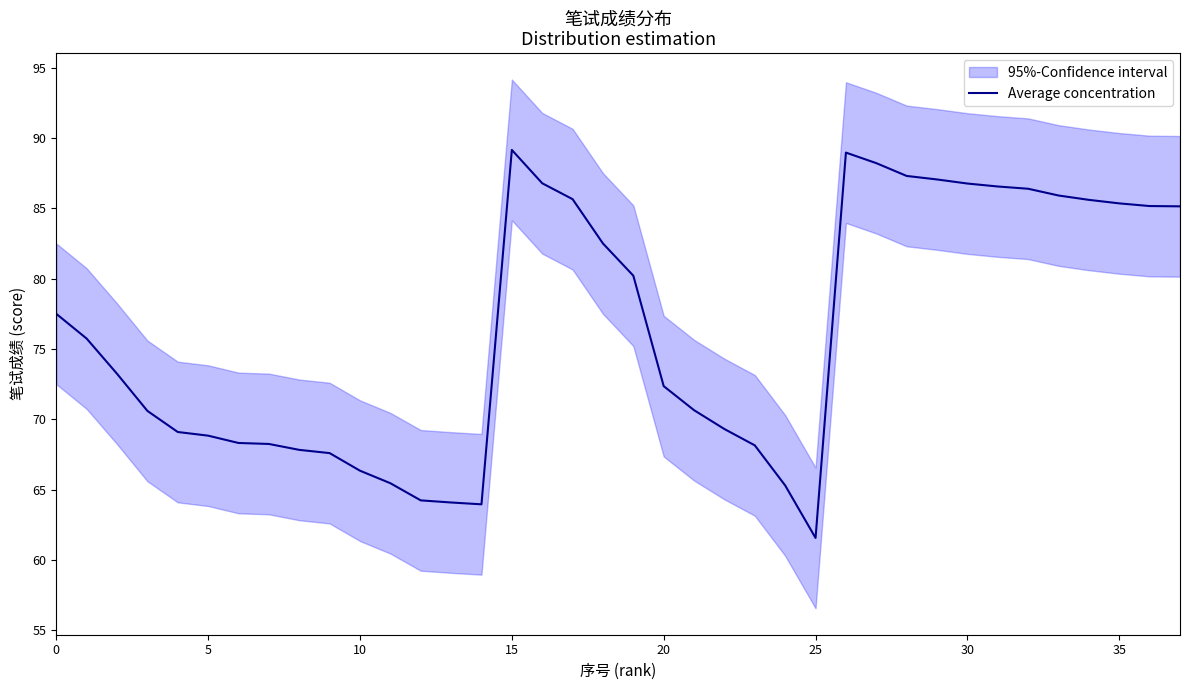

What is the ratio of the value at 12 to the value at 31?

0.7